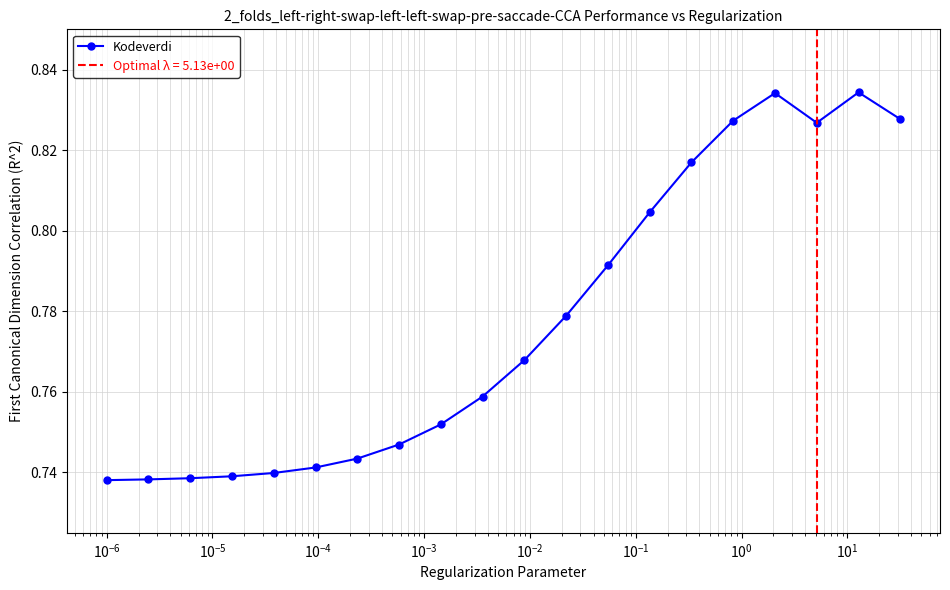

What is the maximum value shown in the chart?

0.8